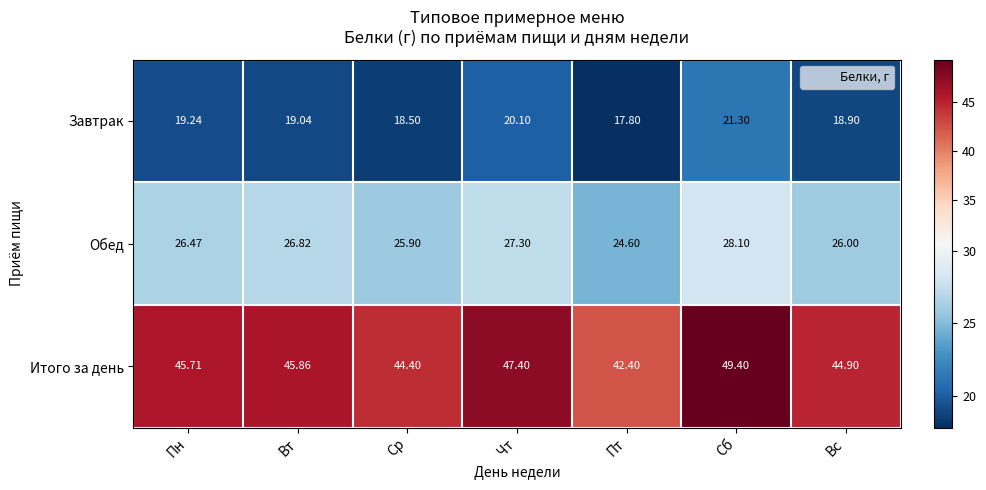

At which label is Завтрак closest to 19?

Вт